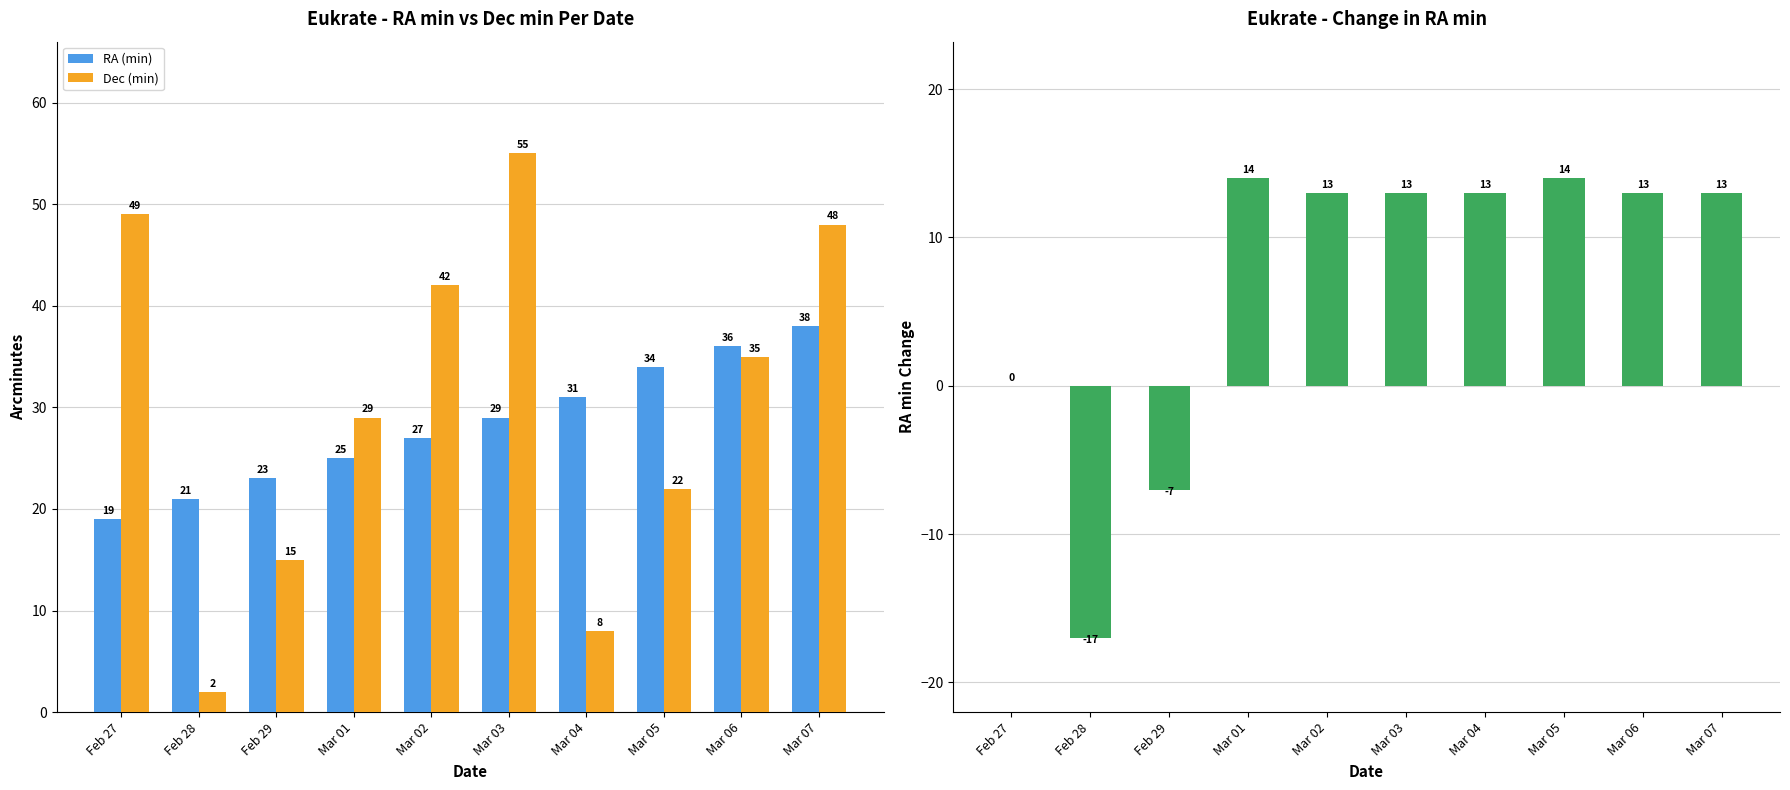

The value of RA (min) at Mar 05 is 10. True or false?

False